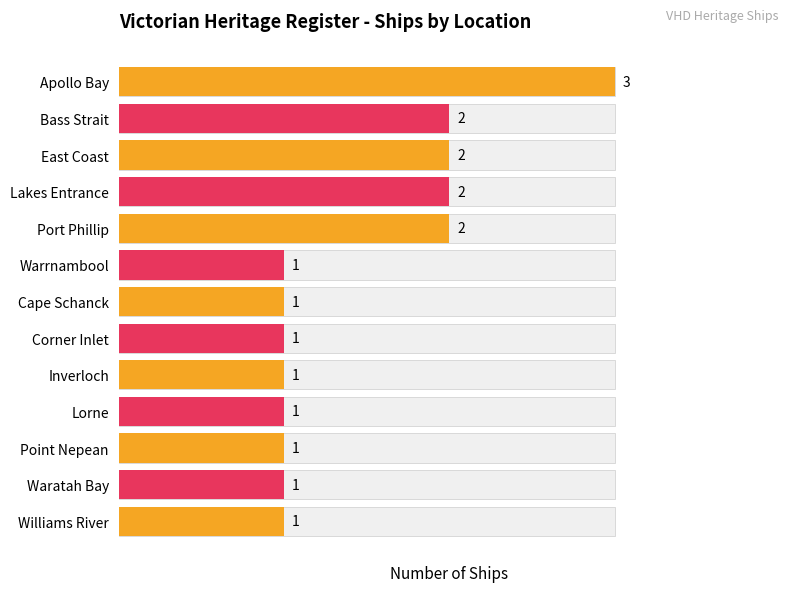

Approximately how many times larger is the value at Bass Strait compared to Lorne?

2.0